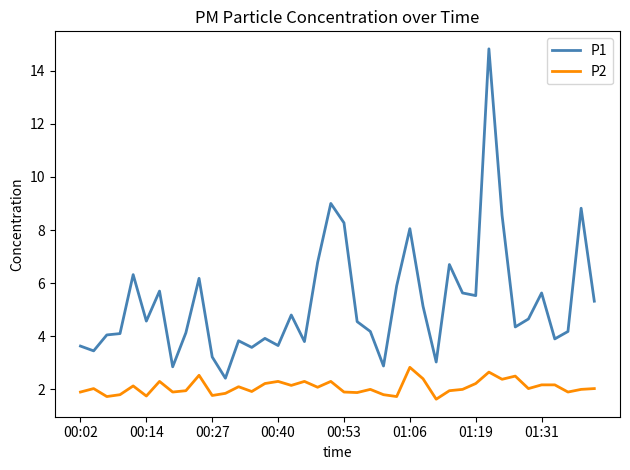

Rank the series by their average value, from highest to lowest.

P1, P2